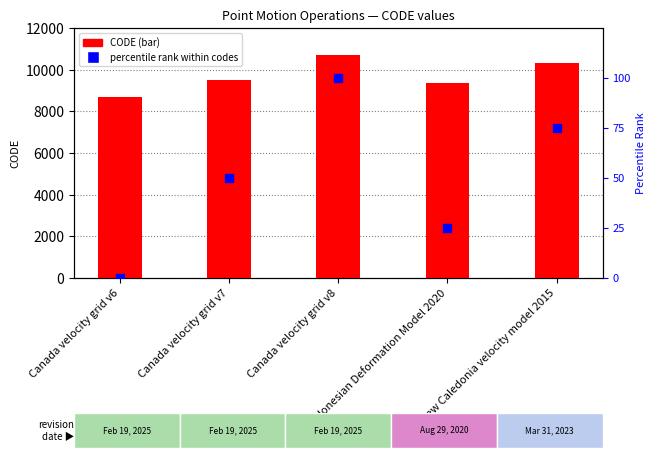

What are all the series names shown in the legend?

CODE, percentile rank within codes